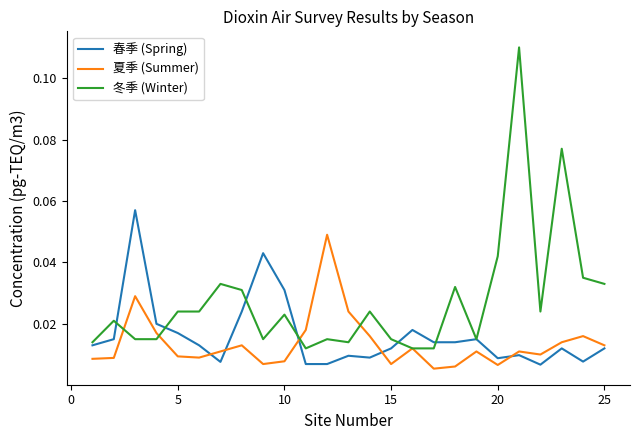

True or false: 夏季 (Summer) has more than 2 interior local peaks.

True